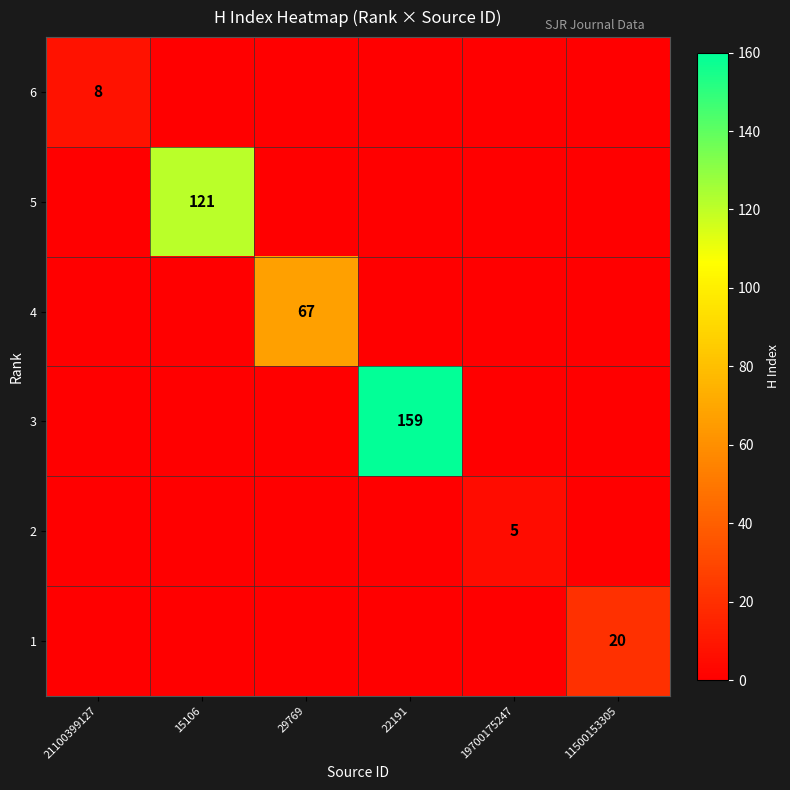

Count the number of data series in this chart.

6